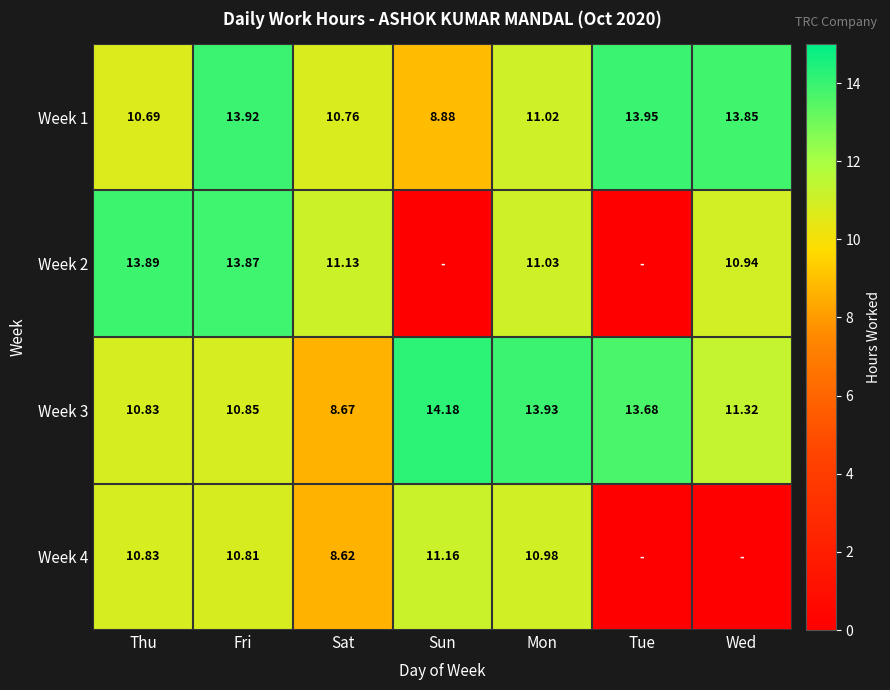

How many data points does each series have?

7